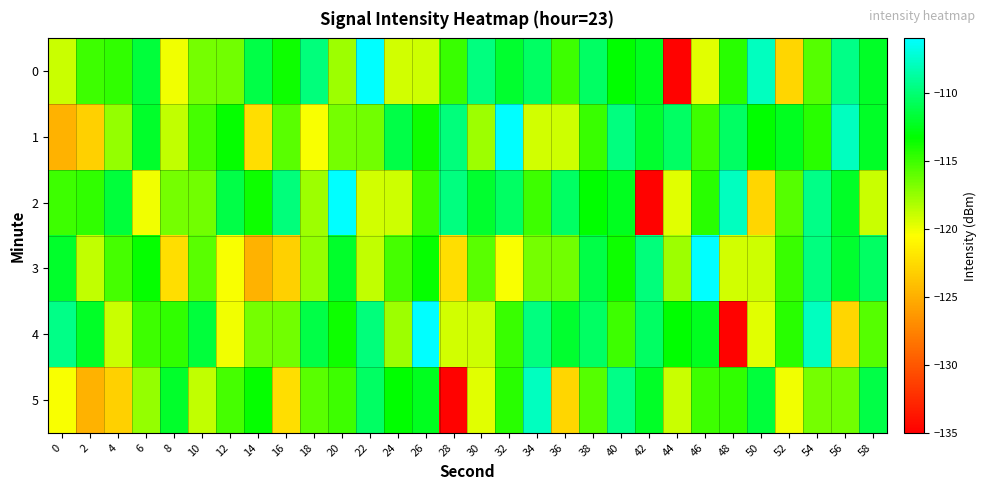

Between 36 and 38, which series saw the biggest shift?

5